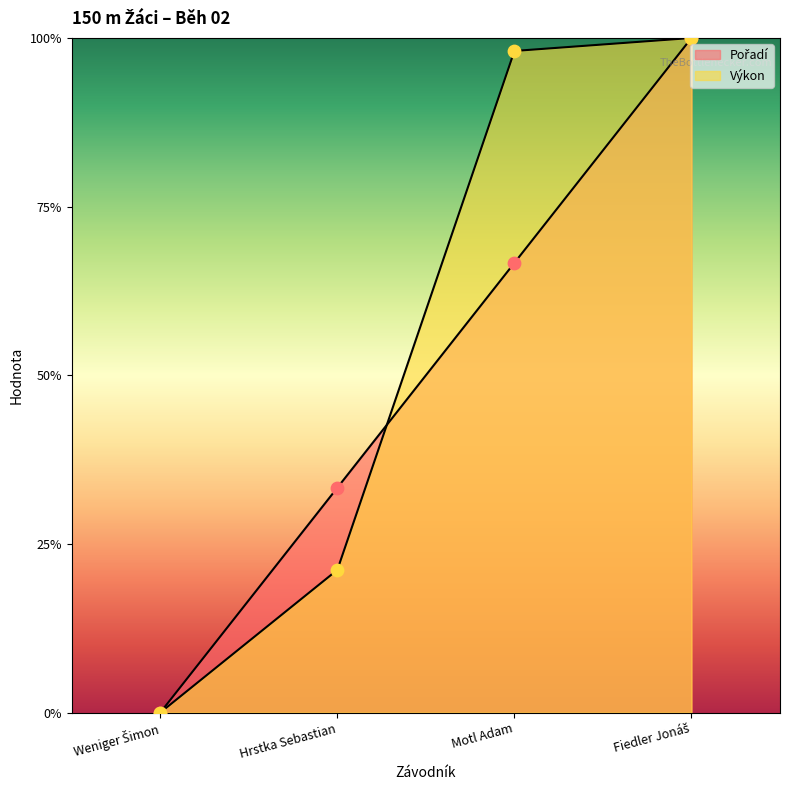

What are all the series names shown in the legend?

Pořadí, Výkon